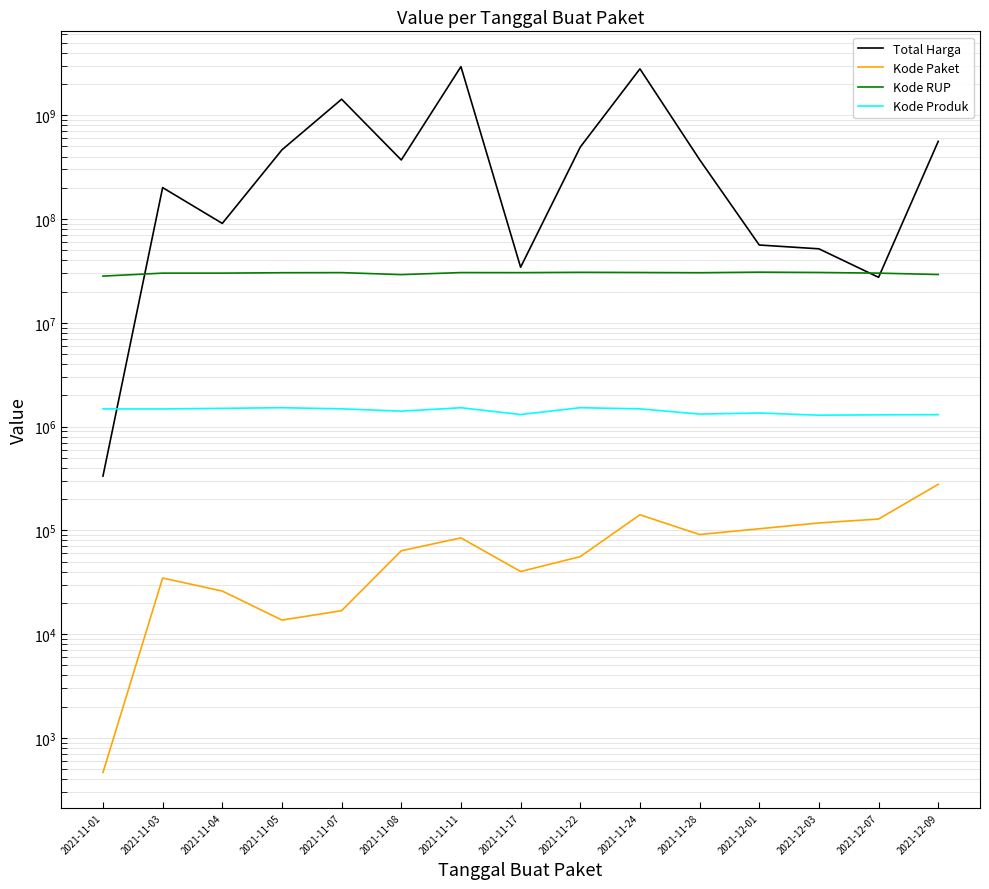

What is the average value of the Kode RUP series?

30079222